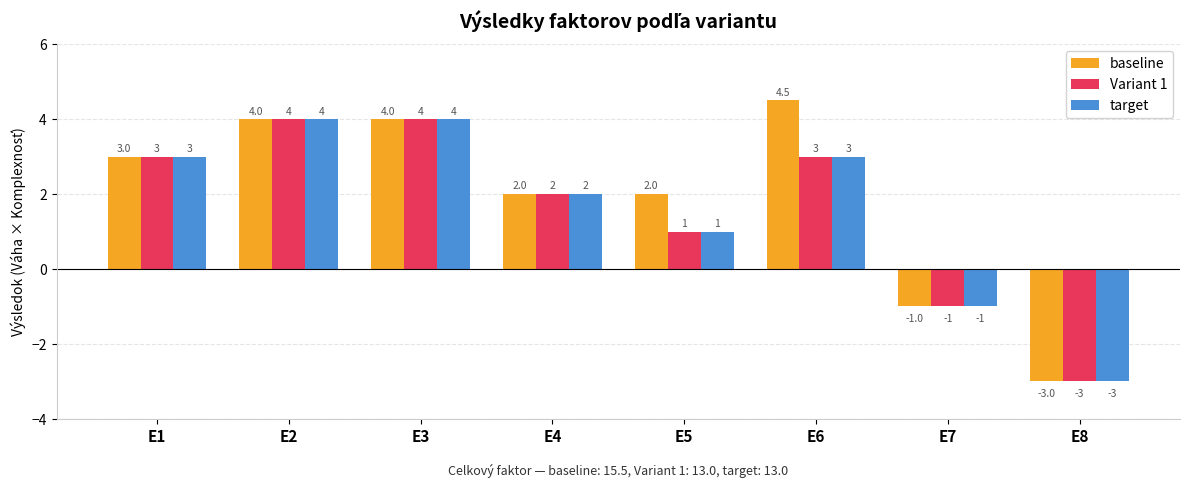

Which category has the highest value in the baseline series?

E6